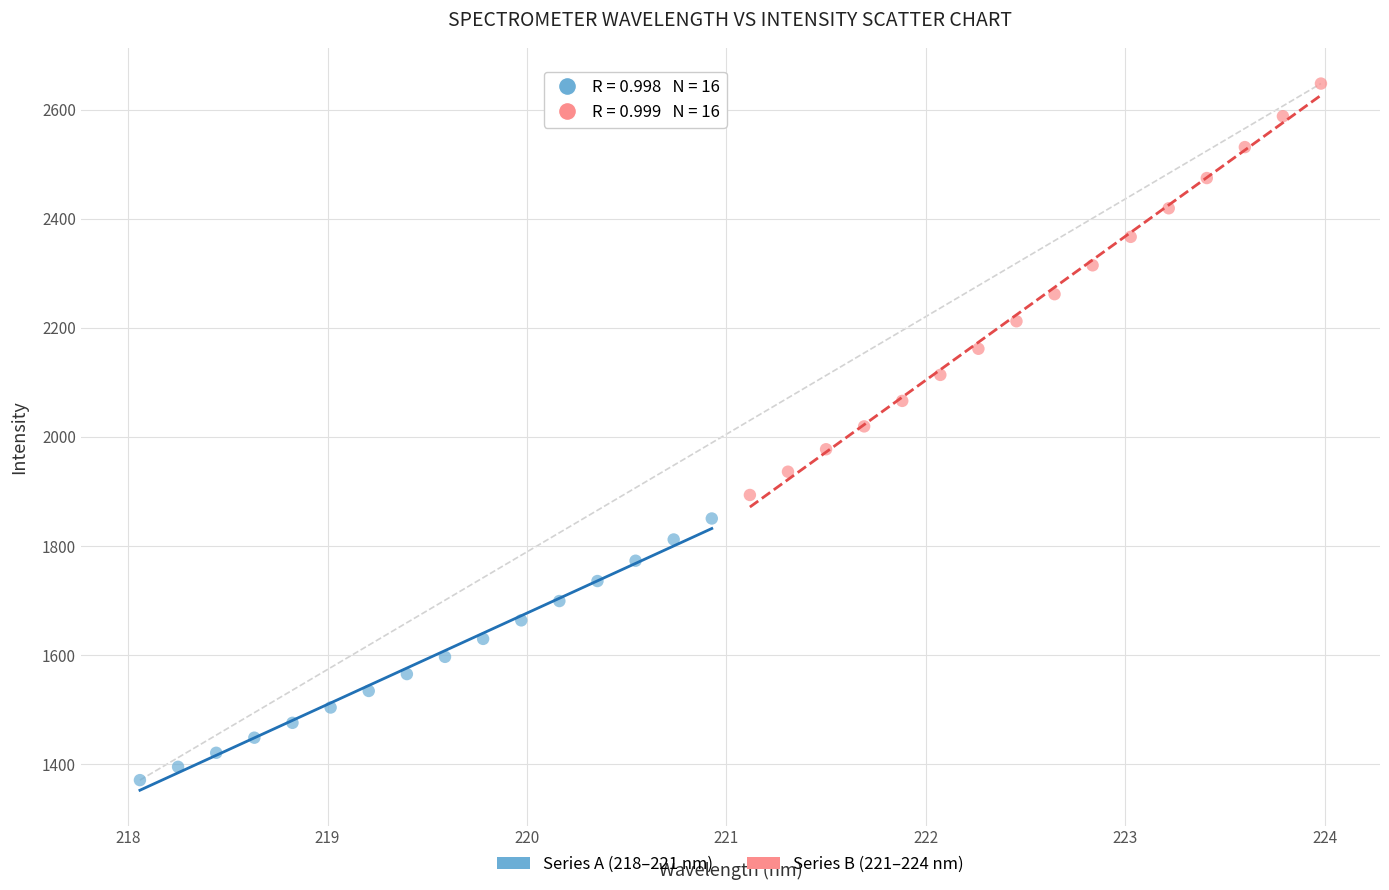

Which series reaches the maximum Y coordinate?

Series B (221–224 nm)